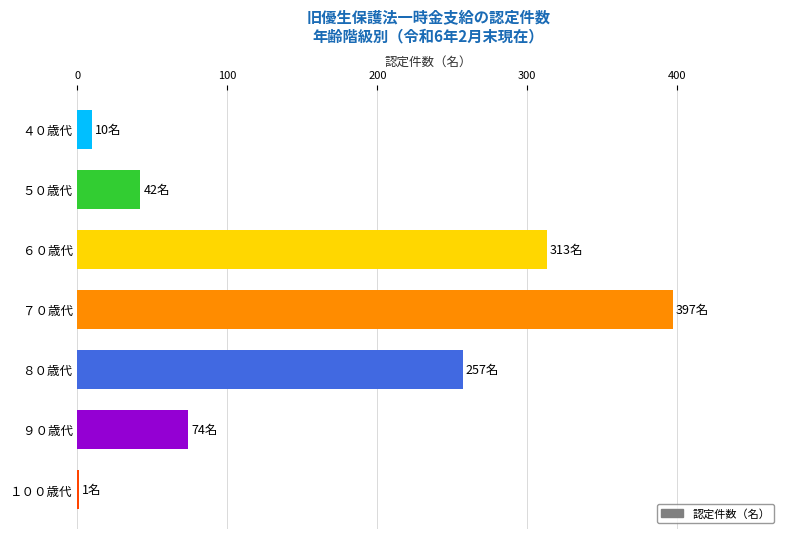

Between ４０歳代 and ８０歳代, which is larger?

８０歳代